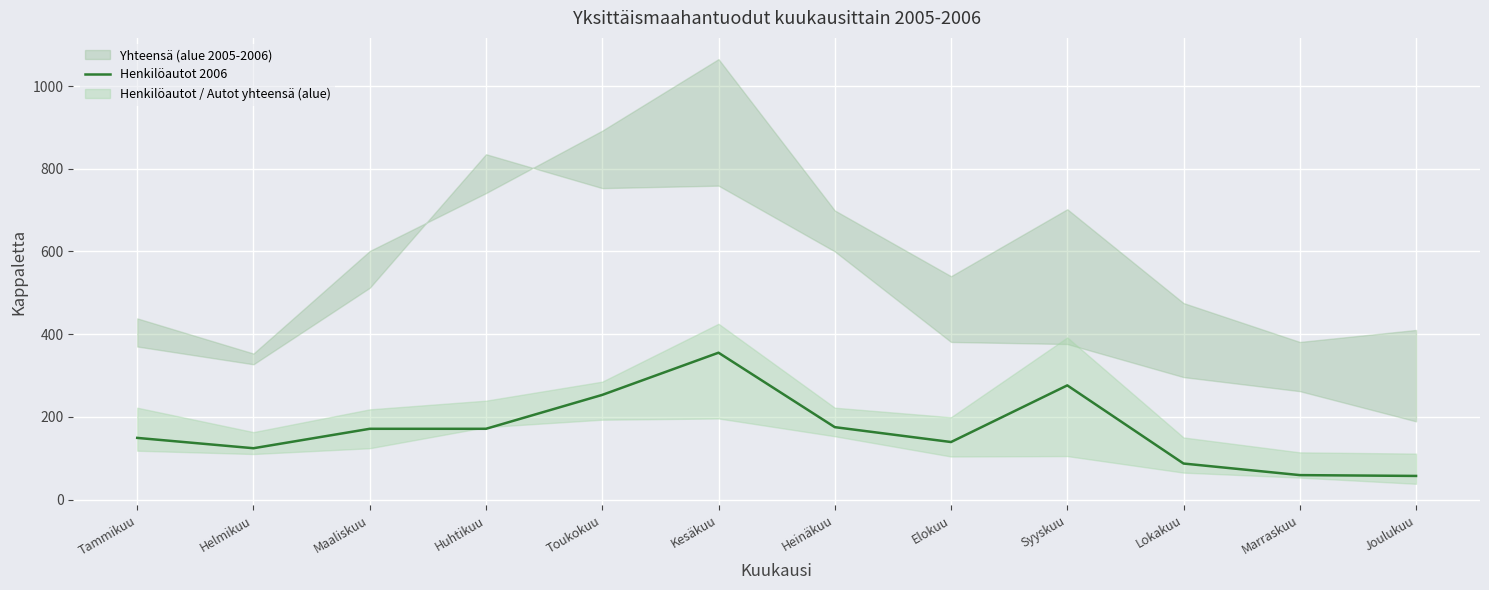

Which category has the lowest value across all series?

Joulukuu